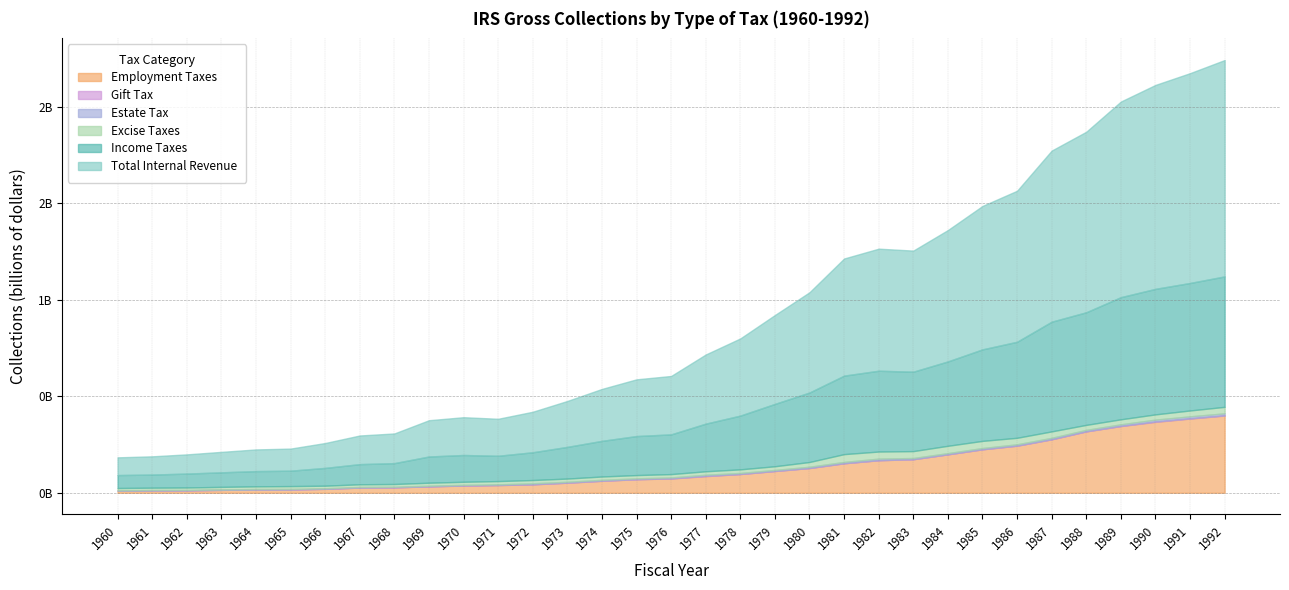

How many data points in Total Internal Revenue are above 302519792?

16